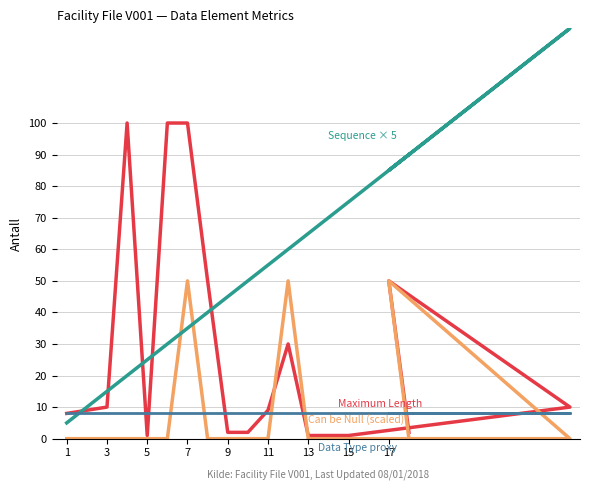

Which series has the largest total across all categories?

Sequence × 5